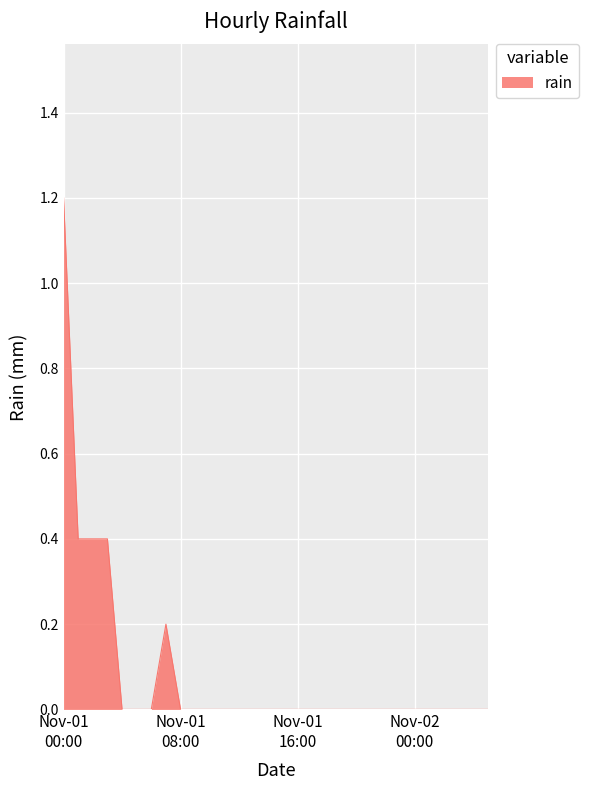

What is the greatest value displayed?

1.2